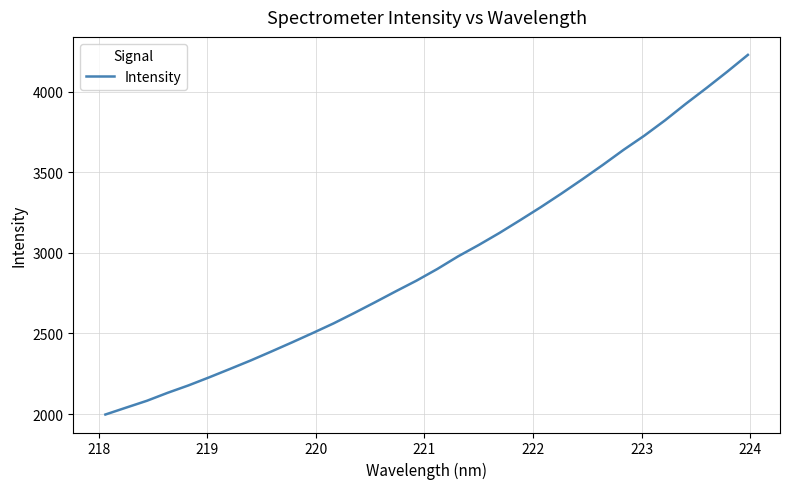

What is the greatest value displayed?

4228.1